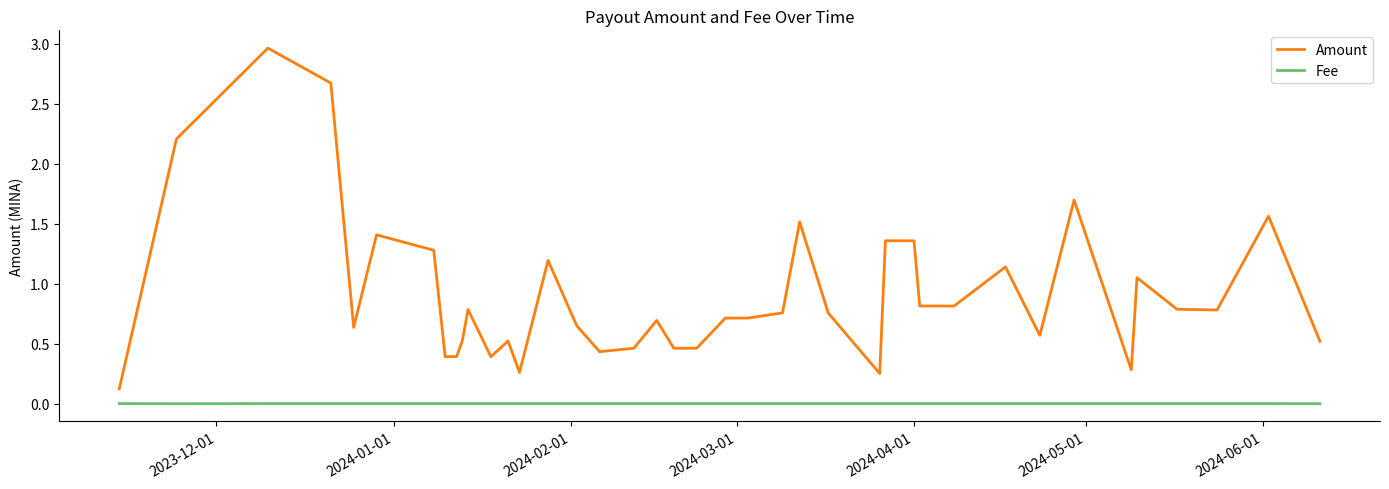

What are all the series names shown in the legend?

Amount, Fee